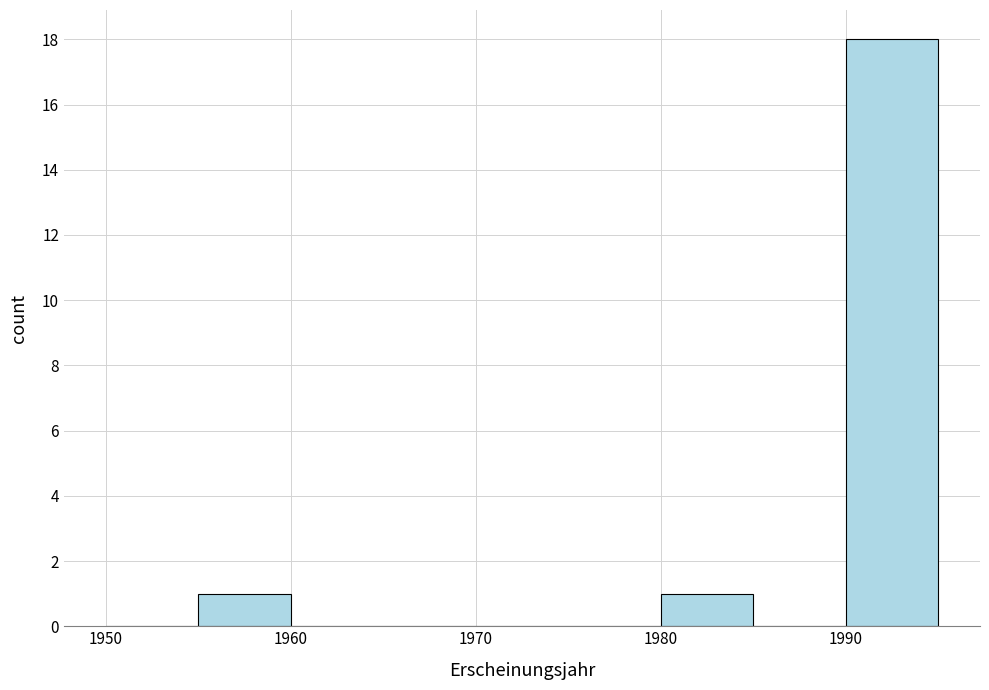

What is the height of the bar covering 1990 to 1995 on the x-axis? The values are not printed on the chart, so give them approximately, as read against the axis.

18